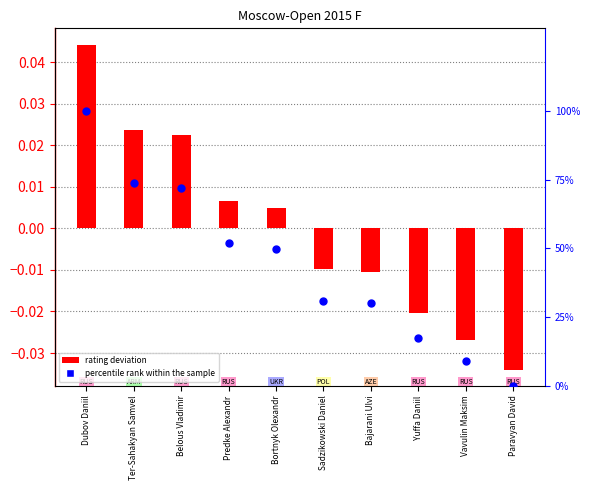

At which category is the sum across all series the highest?

Dubov Daniil